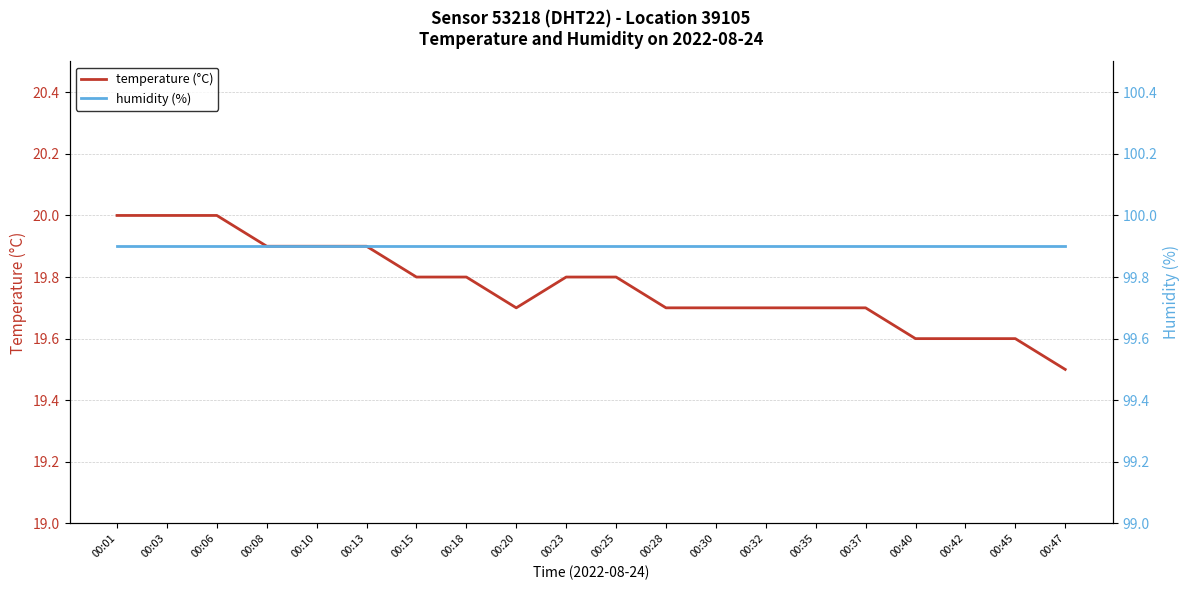

At 00:08, list the series in order from largest to smallest.

humidity (%), temperature (°C)